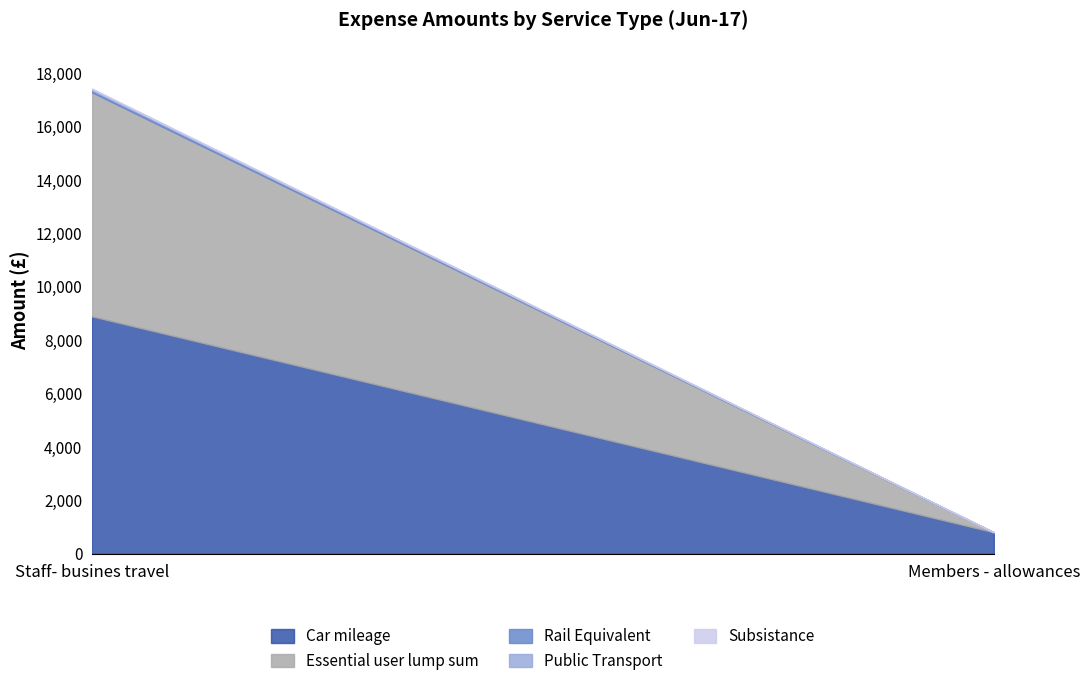

Reading left to right, list all the values displayed in this chart.

Car mileage: Staff- busines travel=8893.1	Members - allowances=801.5
Essential user lump sum: Staff- busines travel=8395.3	Members - allowances=0.0
Rail Equivalent: Staff- busines travel=70.3	Members - allowances=0.0
Public Transport: Staff- busines travel=47.9	Members - allowances=0.0
Subsistance: Staff- busines travel=26.4	Members - allowances=0.0